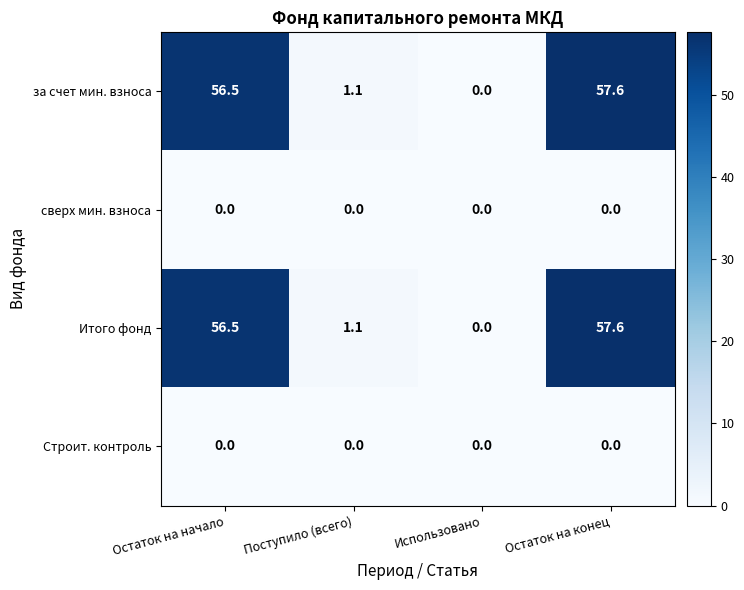

True or false: сверх мин. взноса has a value of 0.0 at Остаток на начало.

True